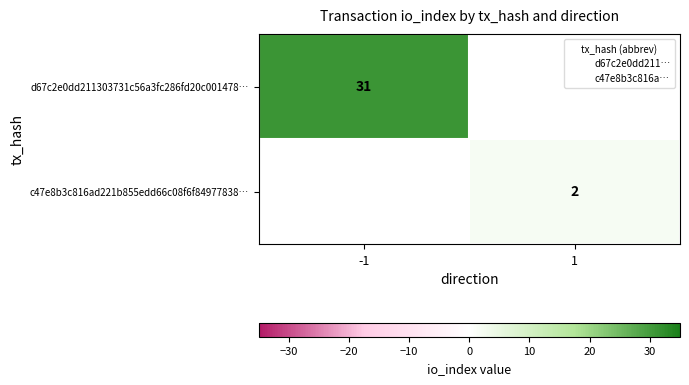

Which series has the widest spread of values?

d67c2e0dd211303731c56a3fc286fd20c001478…